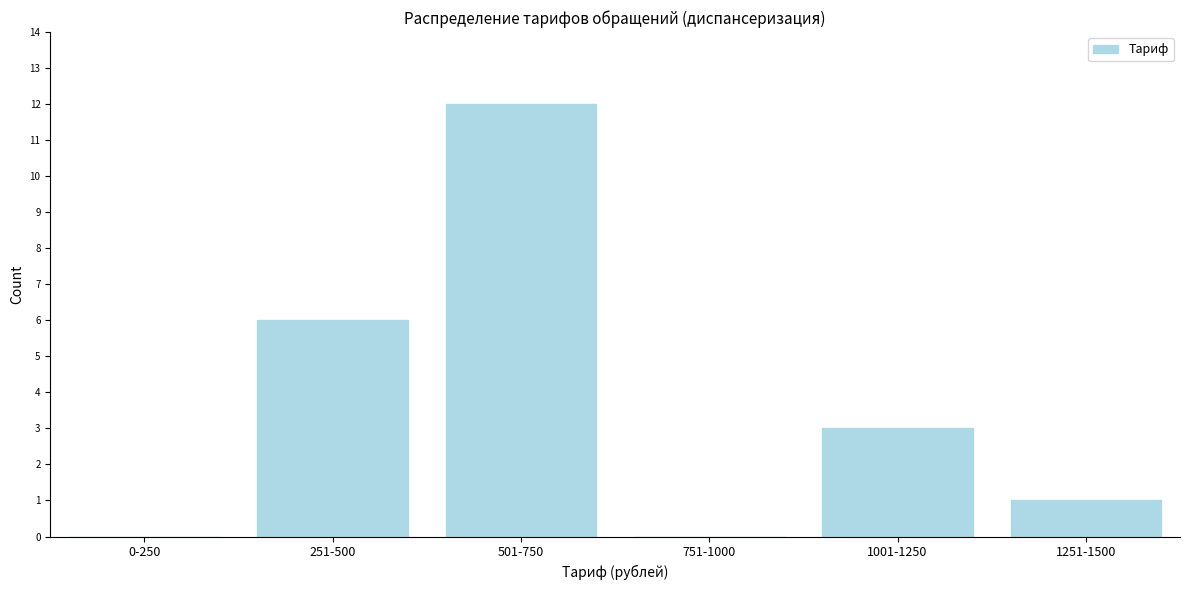

Reading left to right, list all the values displayed in this chart.

0-250=0	251-500=6	501-750=12	751-1000=0	1001-1250=3	1251-1500=1